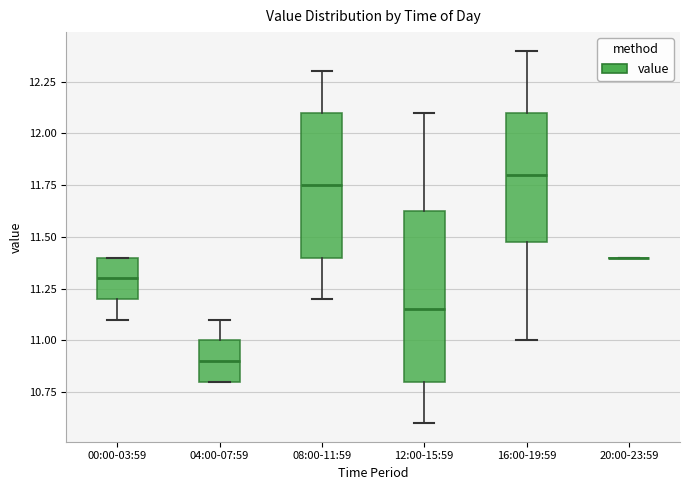

Reading left to right, transcribe this box plot: for each box, give where its median line is, the range the box spans, and where its two whiskers end, as read against the y-axis. The values are not printed on the chart, so give them approximately, as read against the axis.

00:00-03:59: median 11.30, box 11.20 to 11.40, whiskers 11.10 to 11.40
04:00-07:59: median 10.90, box 10.80 to 11.00, whiskers 10.80 to 11.10
08:00-11:59: median 11.75, box 11.40 to 12.10, whiskers 11.20 to 12.30
12:00-15:59: median 11.15, box 10.80 to 11.65, whiskers 10.60 to 12.10
16:00-19:59: median 11.80, box 11.50 to 12.10, whiskers 11.00 to 12.40
20:00-23:59: box collapsed to a line at 11.40, whiskers 11.40 to 11.40